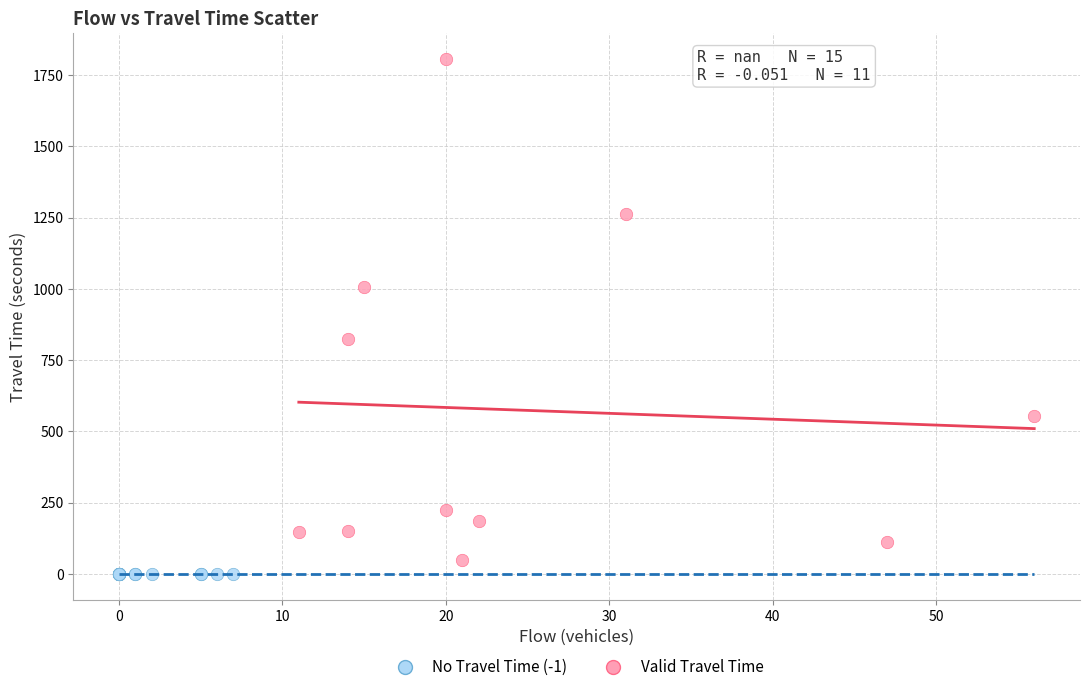

What are all the series names shown in the legend?

No Travel Time (-1), Valid Travel Time